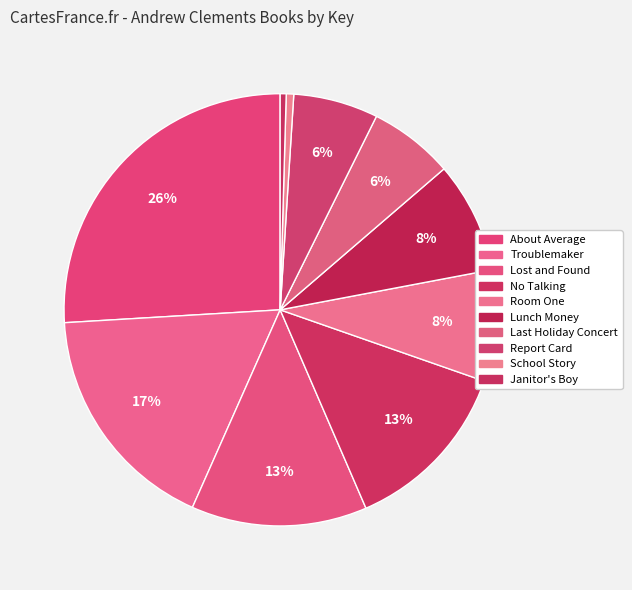

To the nearest percent, what percentage of the pie is Room One?

8%